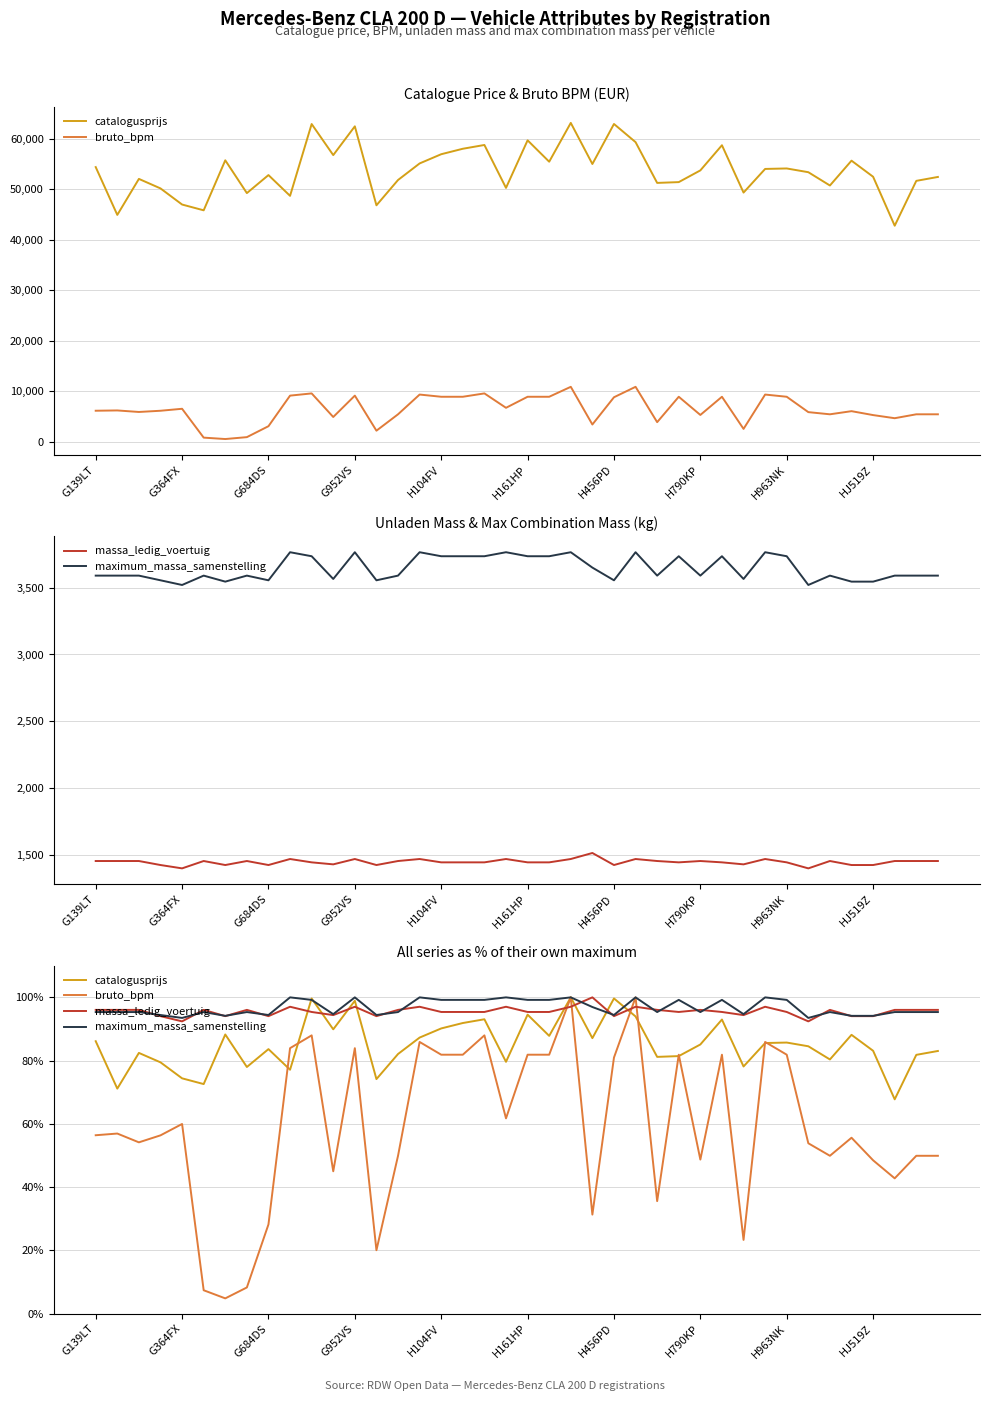

What is the sum of the massa_ledig_voertuig values at 20 and 34?

191.4